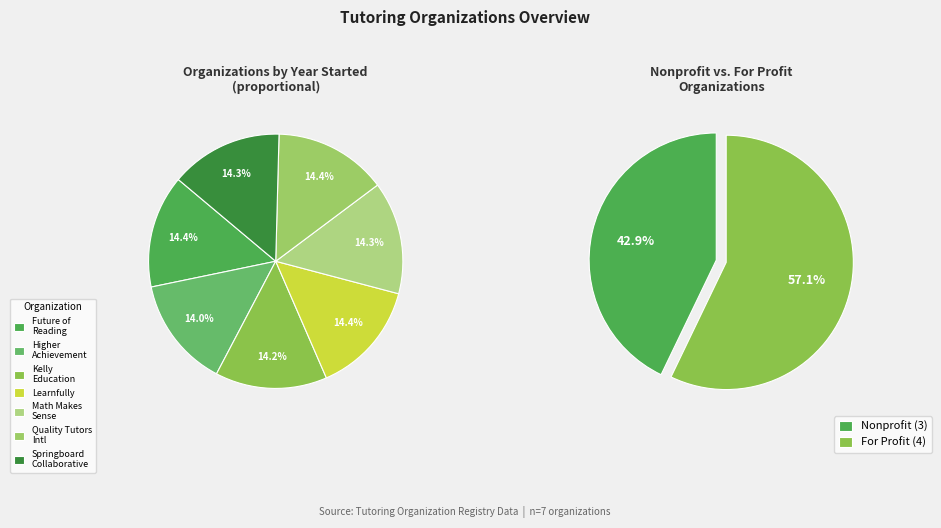

To the nearest percent, what percentage of the pie is Future of Reading?

14%